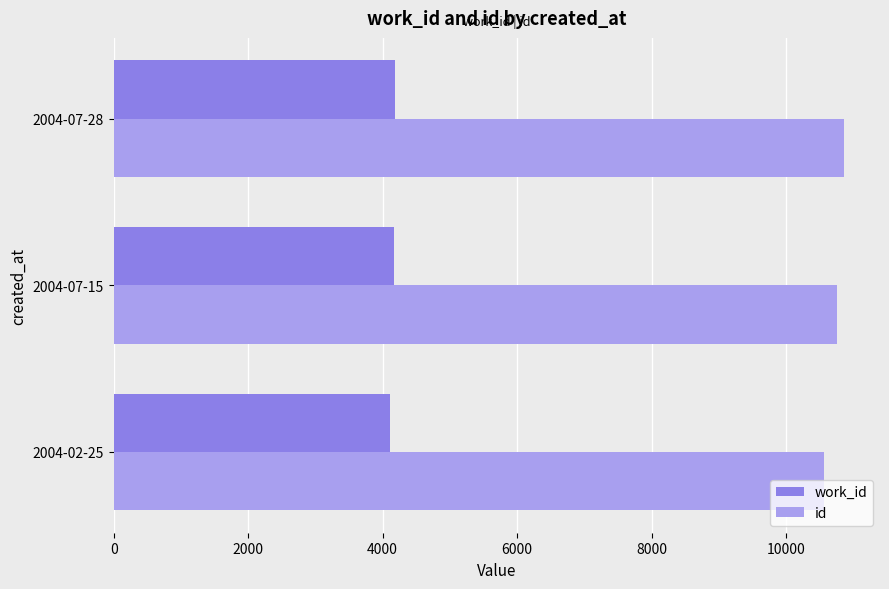

What is the average value of the work_id series?

4152